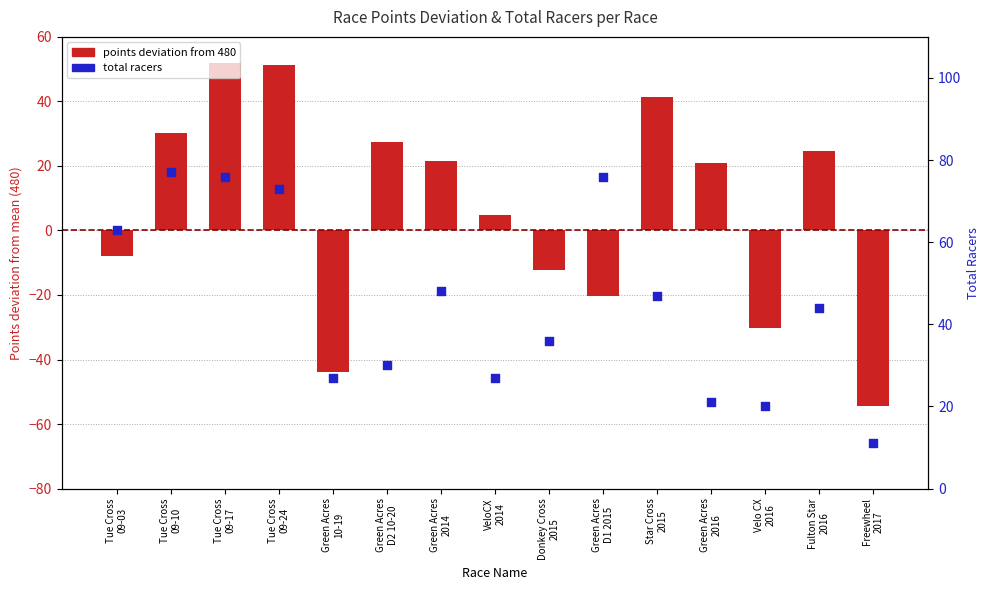

Which series contains the lowest Y value?

points deviation